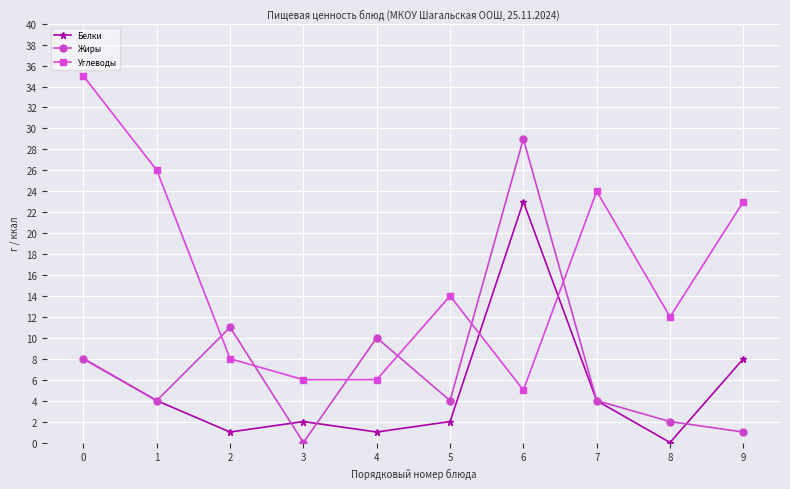

Between which two adjacent categories do Белки and Углеводы first intersect?

5 and 6